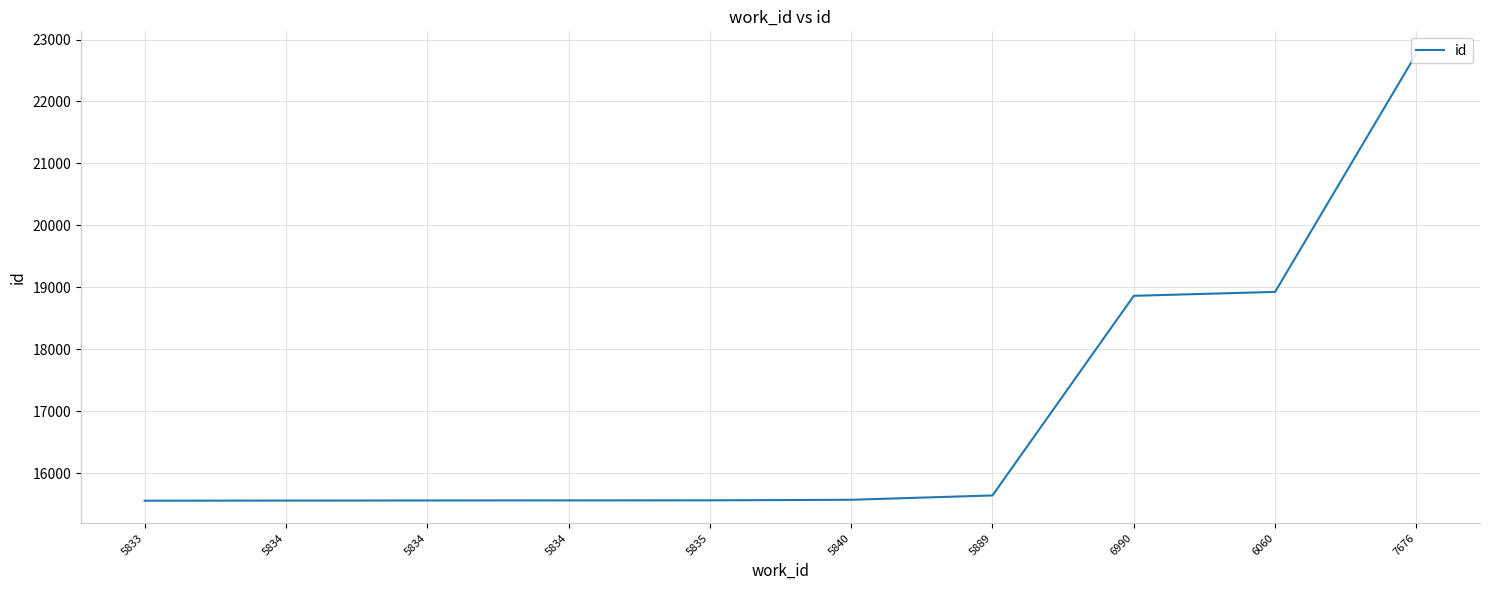

Does the chart display data point markers on the line(s)?

No